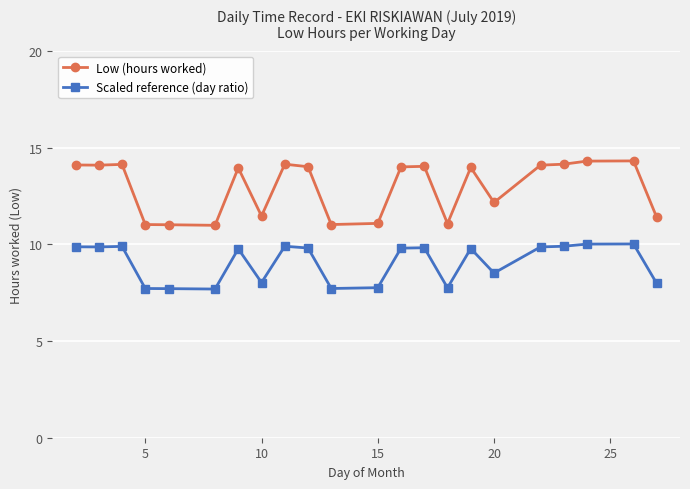

True or false: Scaled reference (day ratio) and Low (hours worked) intersect in this chart.

False